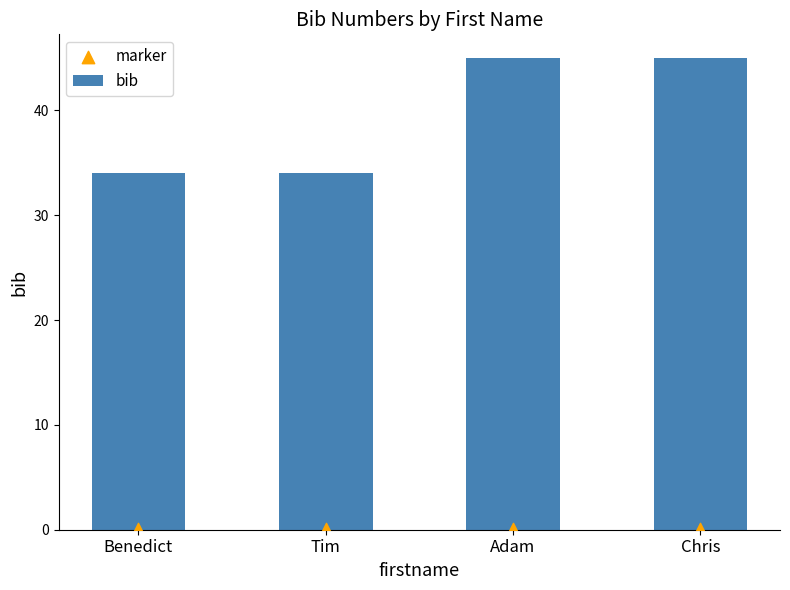

What is the total value across all series at Chris?

45.0